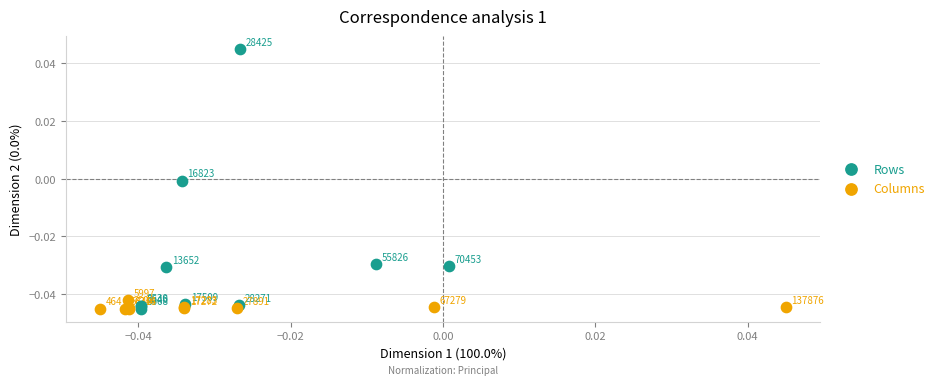

Which series reaches the minimum Y coordinate?

Columns